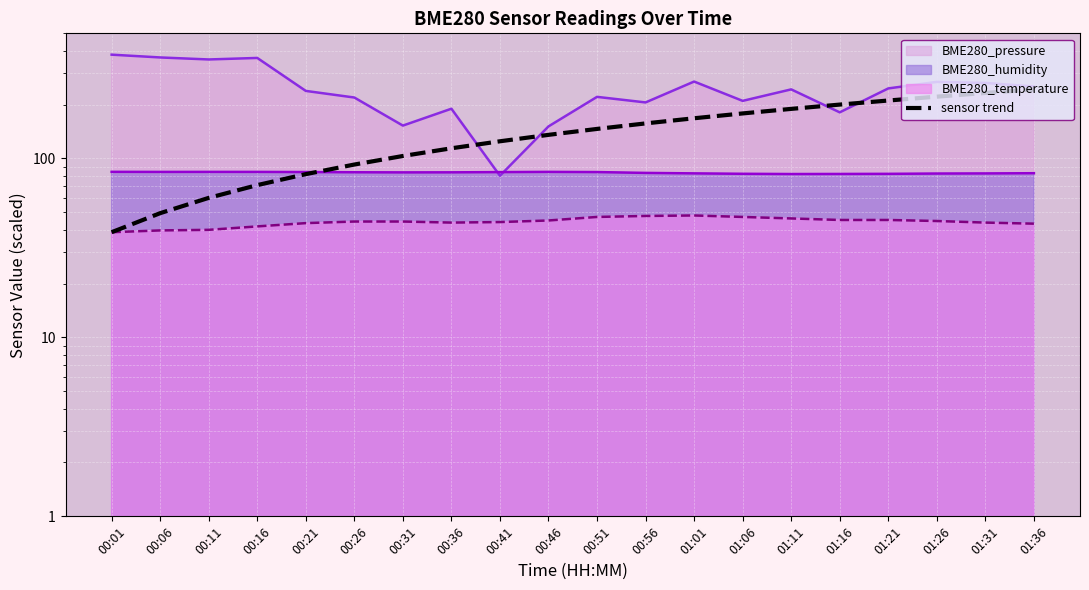

What value does the data have at 00:46?

135.4